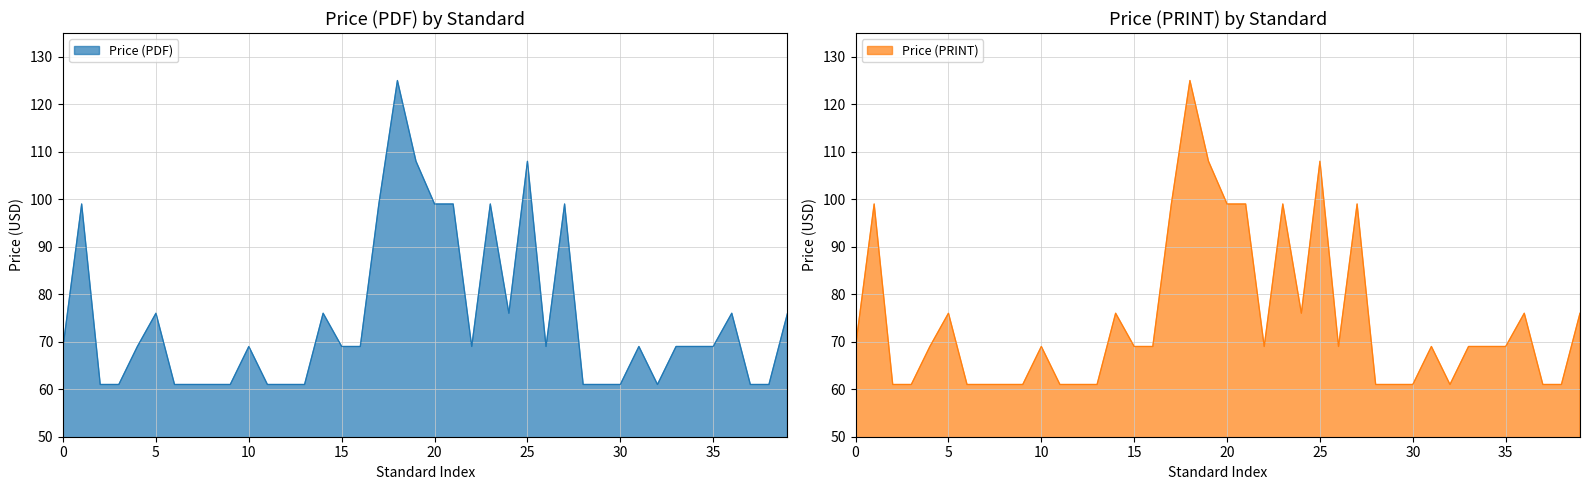

At which label is Price (PRINT) closest to 93?

2017